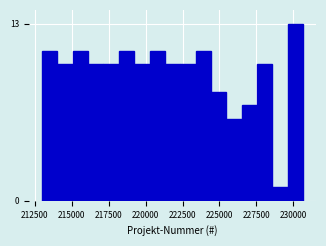

Around what value on the x-axis is the tallest bar? Give the approximate position of its centre, as read against the axis.

230000